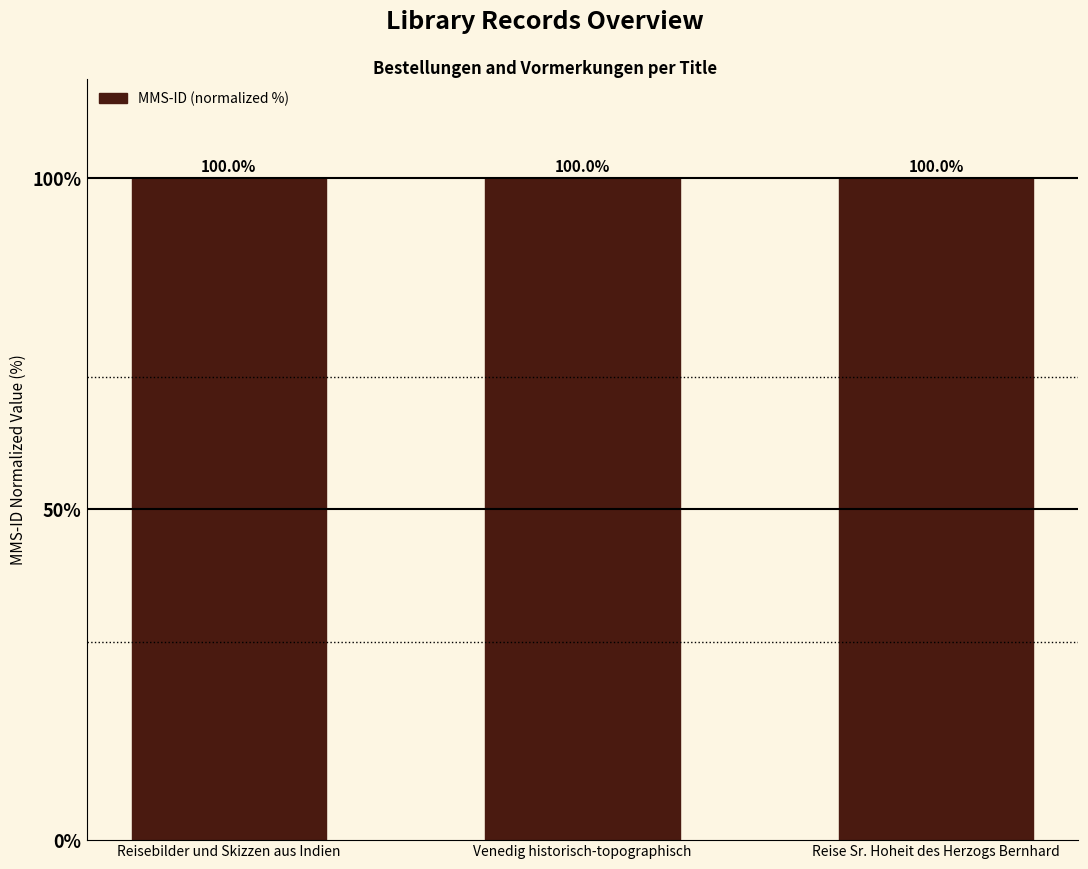

What is the smallest value displayed?

100.0